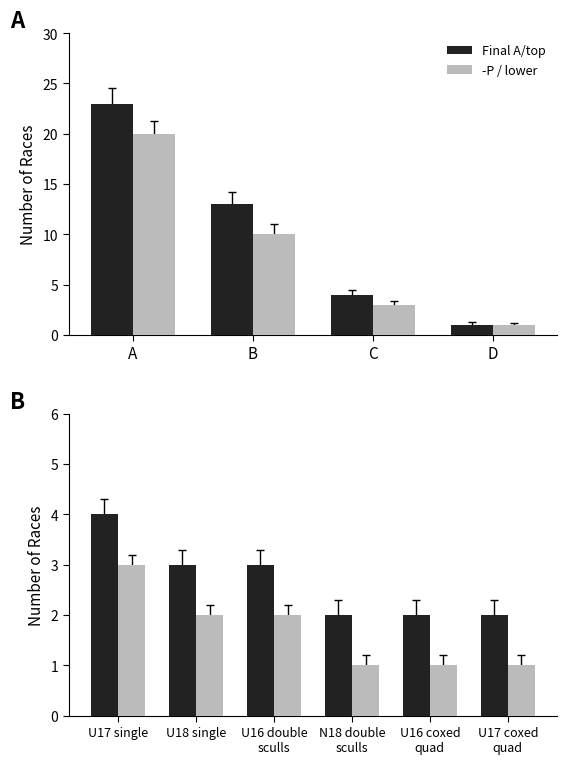

What is the label of the 4th bar from the right?

U16 double sculls